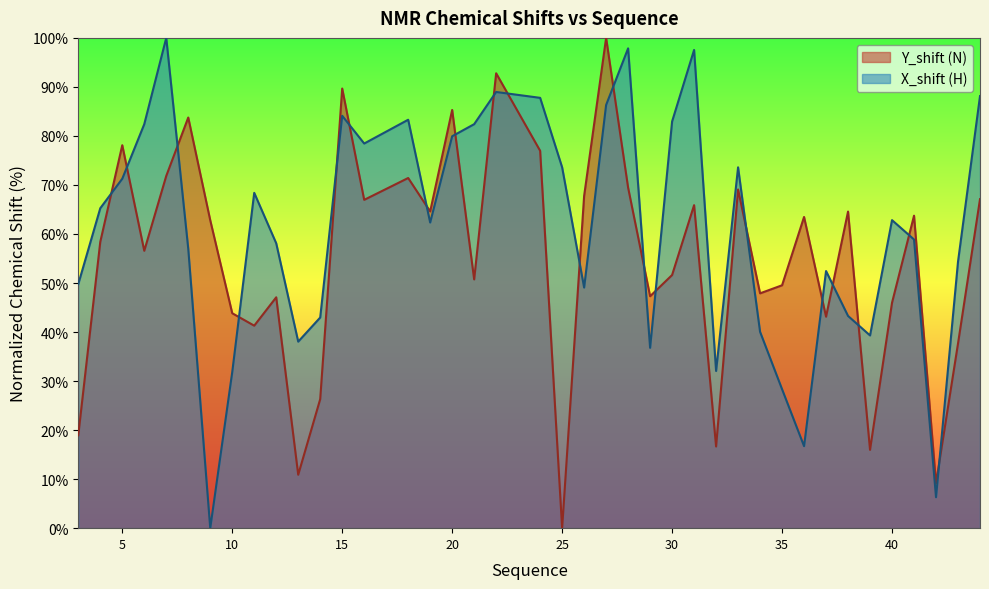

How many data points does each series have?

40